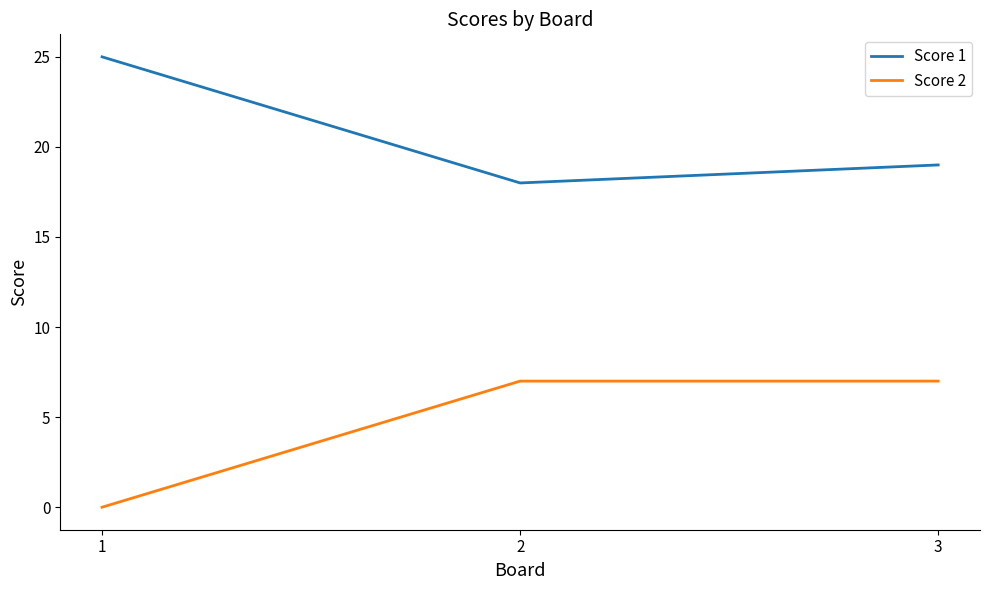

Is the value of Score 2 at 2 greater than the value of Score 1 at 1?

No